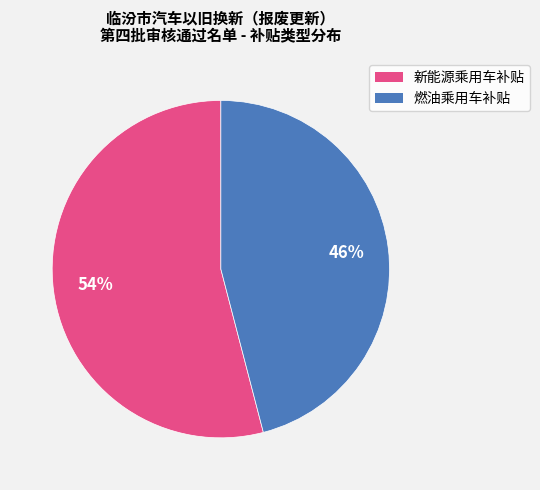

What is the ratio of the value at 新能源乘用车补贴 to the value at 燃油乘用车补贴?

1.2